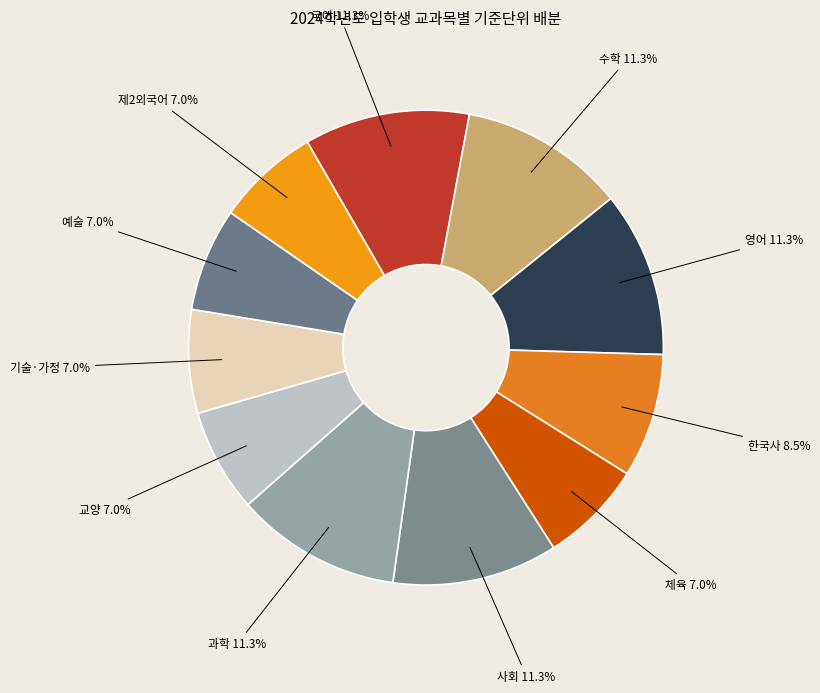

Count the number of slices in the pie.

11